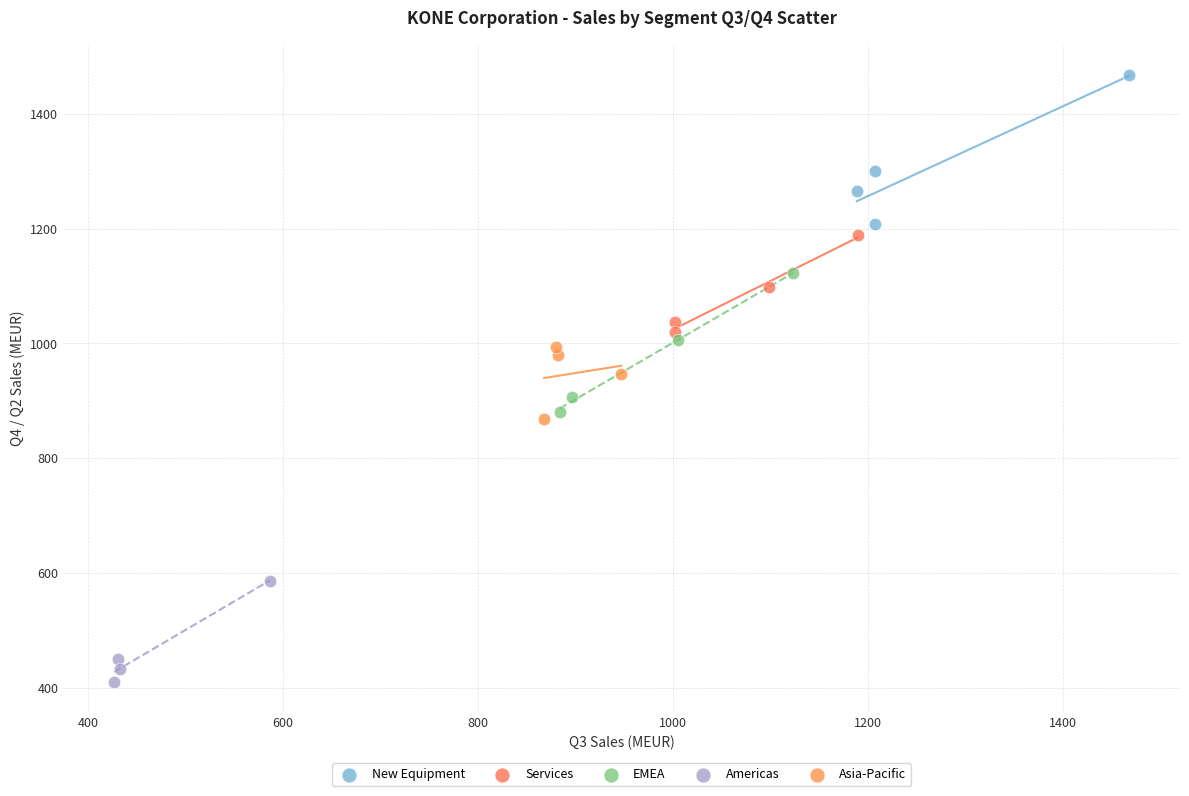

What are all the series names shown in the legend?

New Equipment, Services, EMEA, Americas, Asia-Pacific